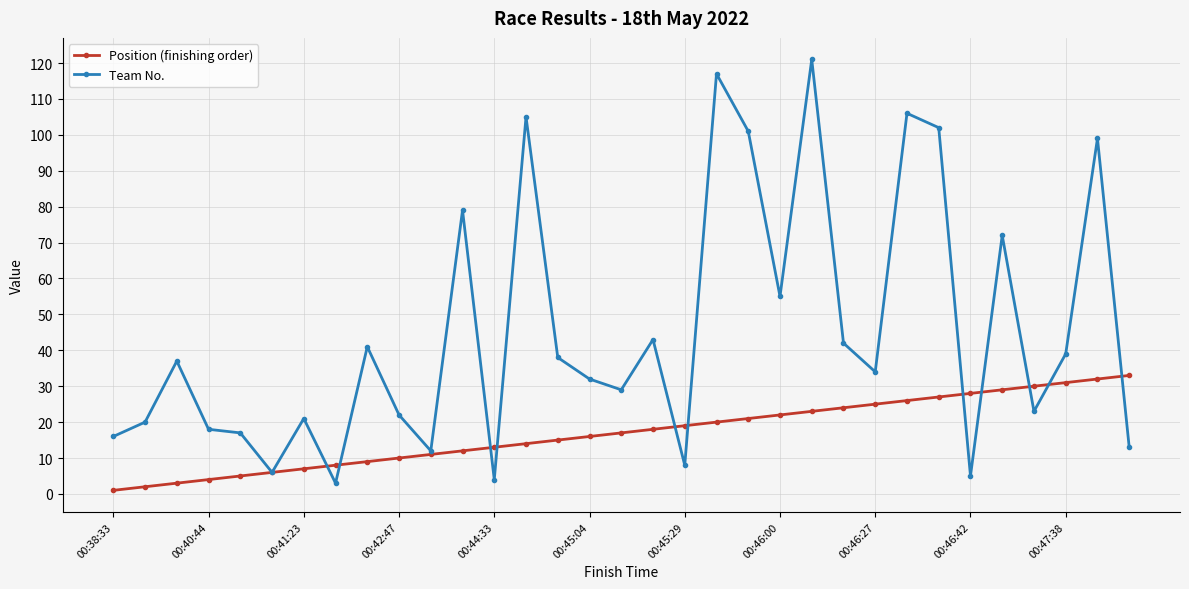

List the series in order of their overall mean, lowest first.

Position (finishing order), Team No.